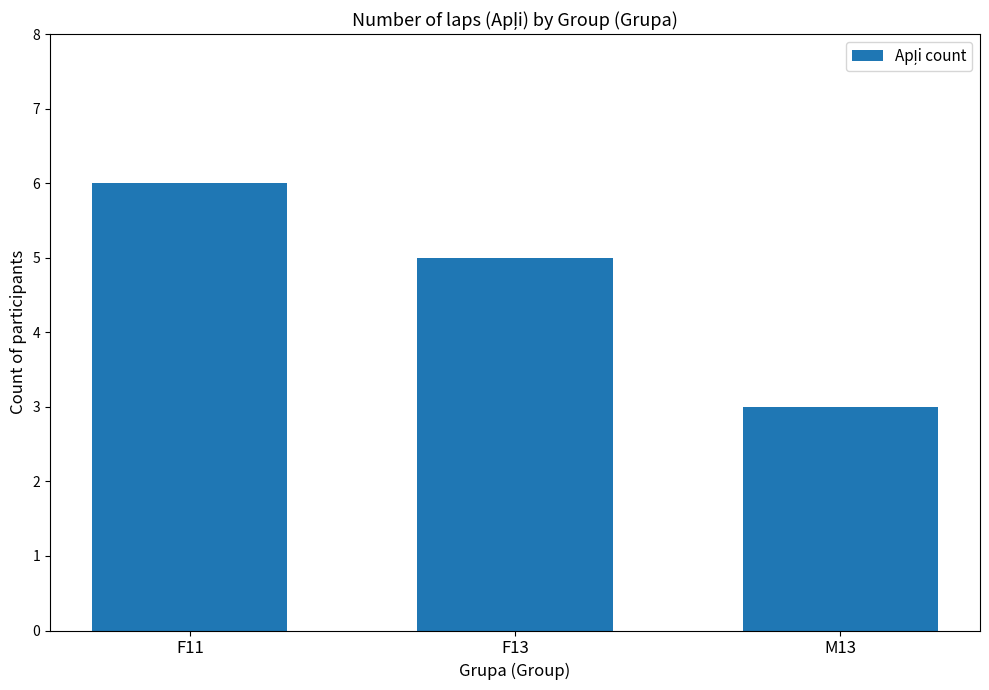

Which label corresponds to the largest value in the chart?

F11